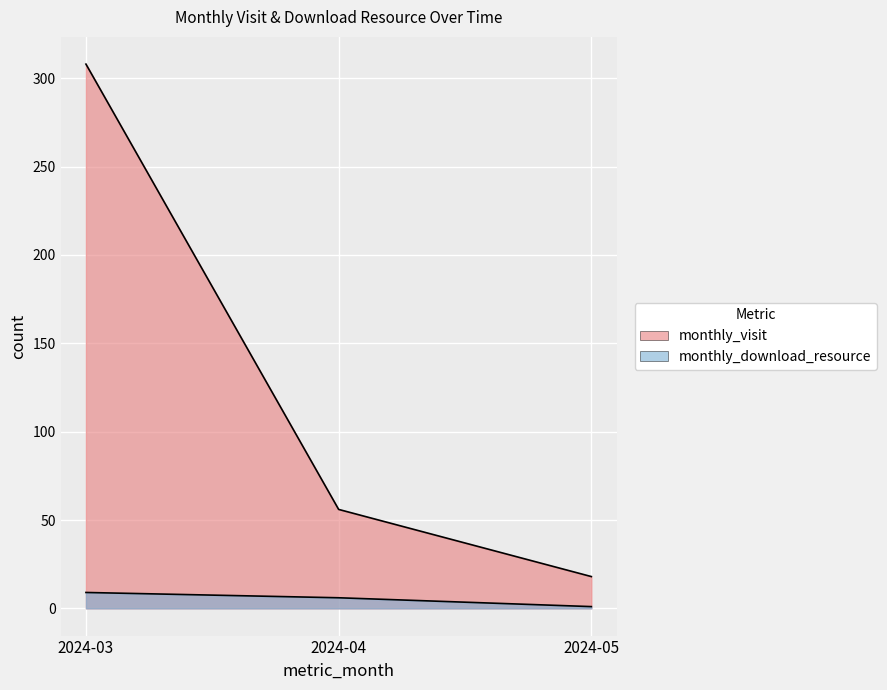

What is the difference between the second highest and minimum values in the monthly_visit series?

38